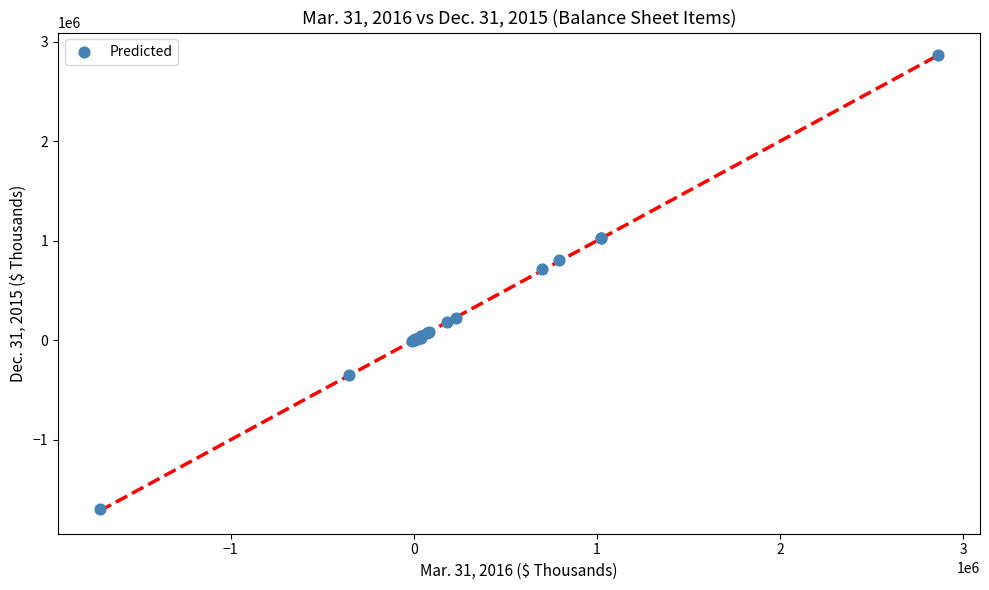

What Y value in the scatter plot is closest to 582378?

711857